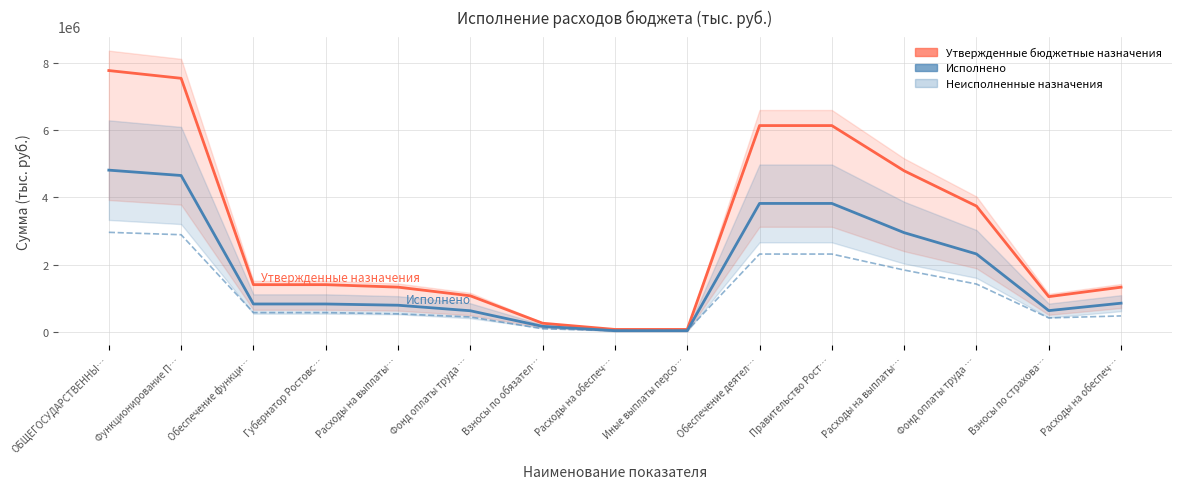

True or false: Утвержденные бюджетные назначения and Исполнено intersect in this chart.

False